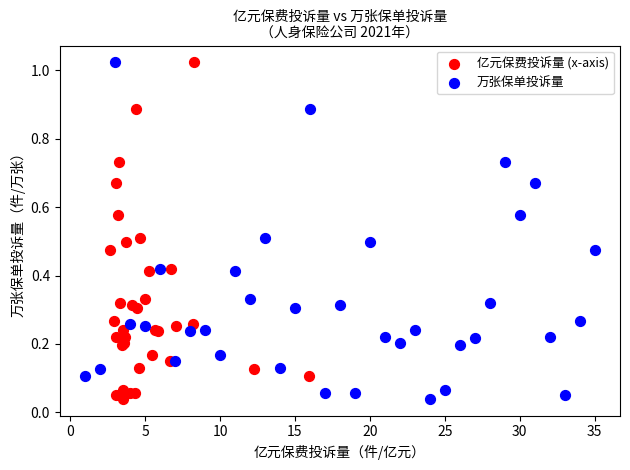

What are all the series names shown in the legend?

亿元保费投诉量 (x-axis), 万张保单投诉量